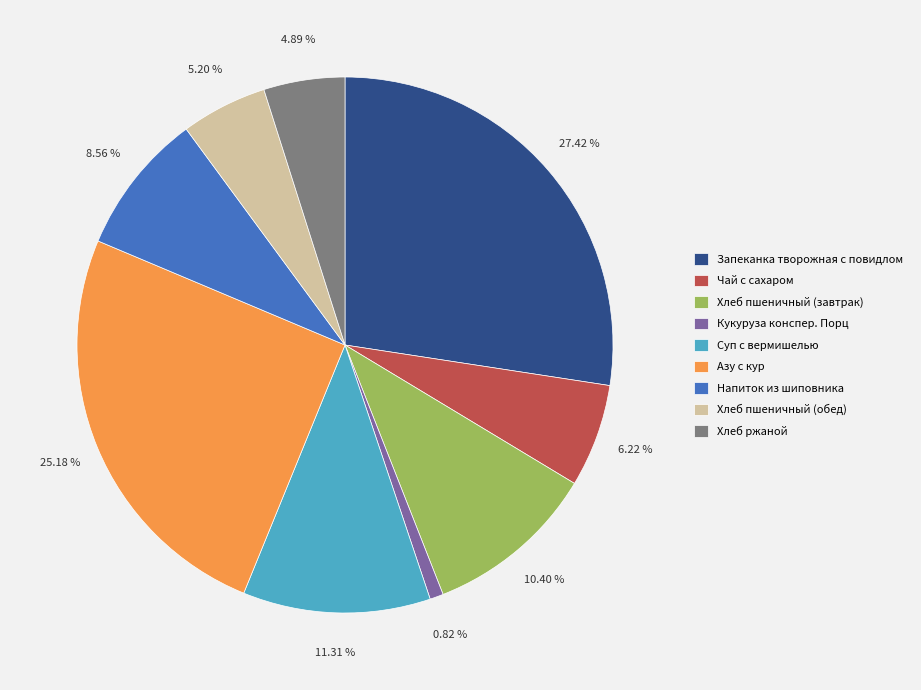

Which has a higher value, Хлеб ржаной or Хлеб пшеничный (завтрак)?

Хлеб пшеничный (завтрак)